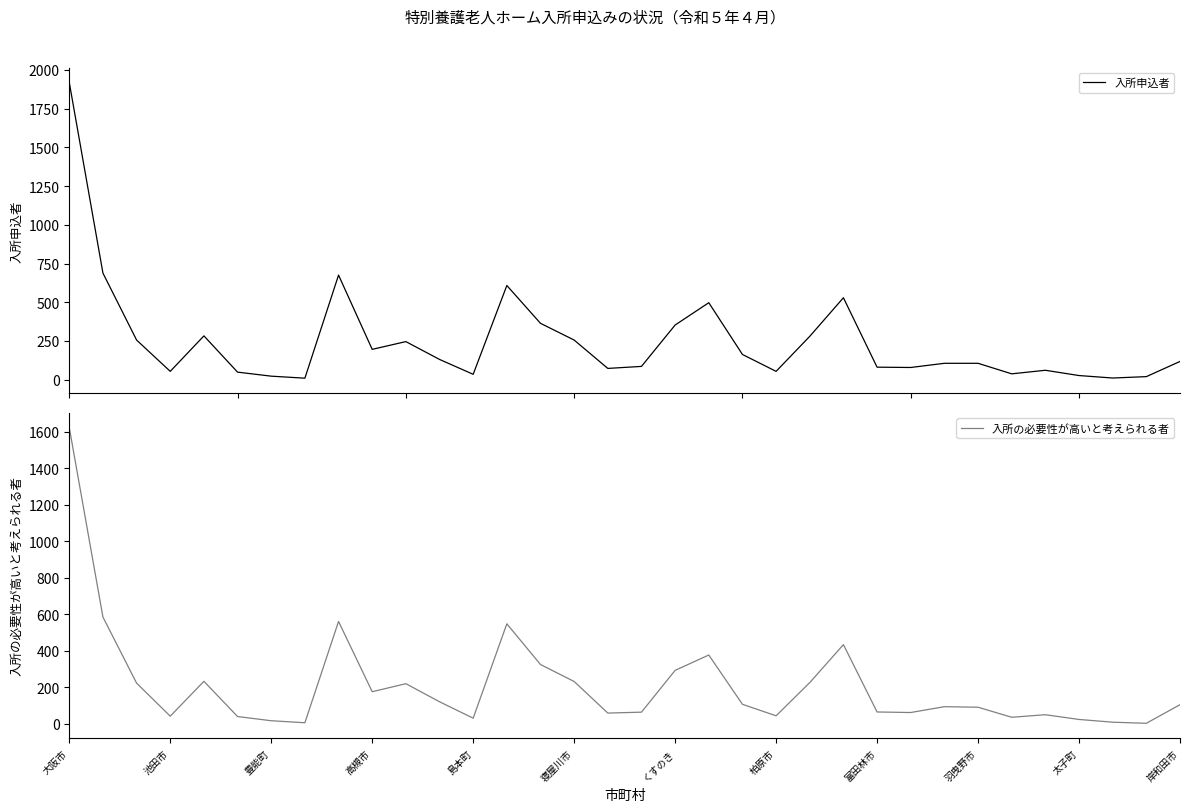

What is the average value of the 入所の必要性が高いと考えられる者 series?

210